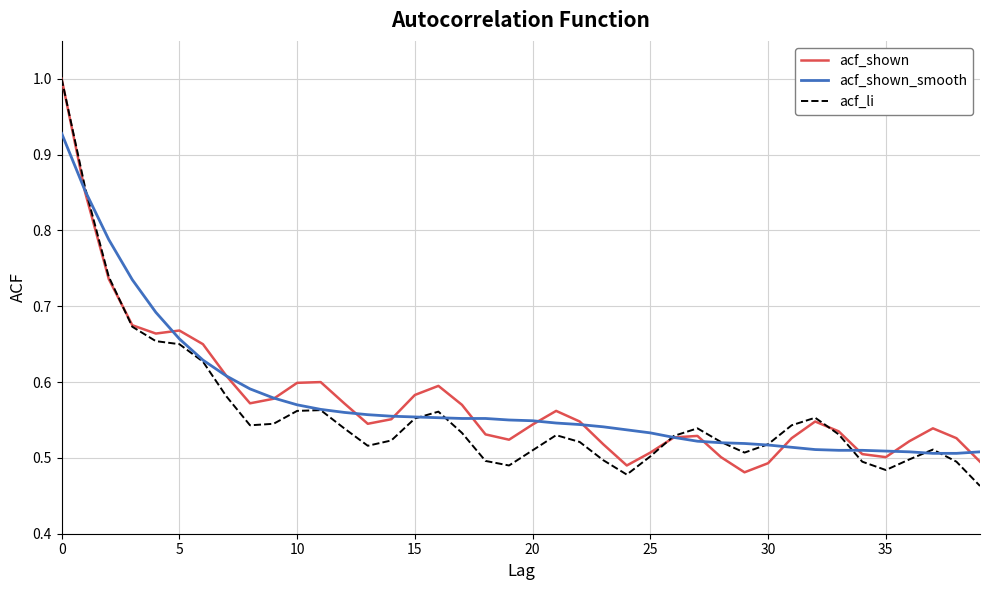

Which series has the largest range (max minus min)?

acf_li